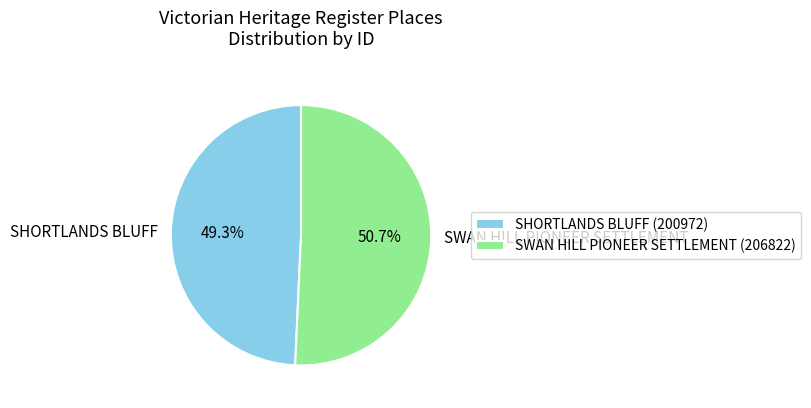

What is the largest slice in the pie chart?

SWAN HILL PIONEER SETTLEMENT